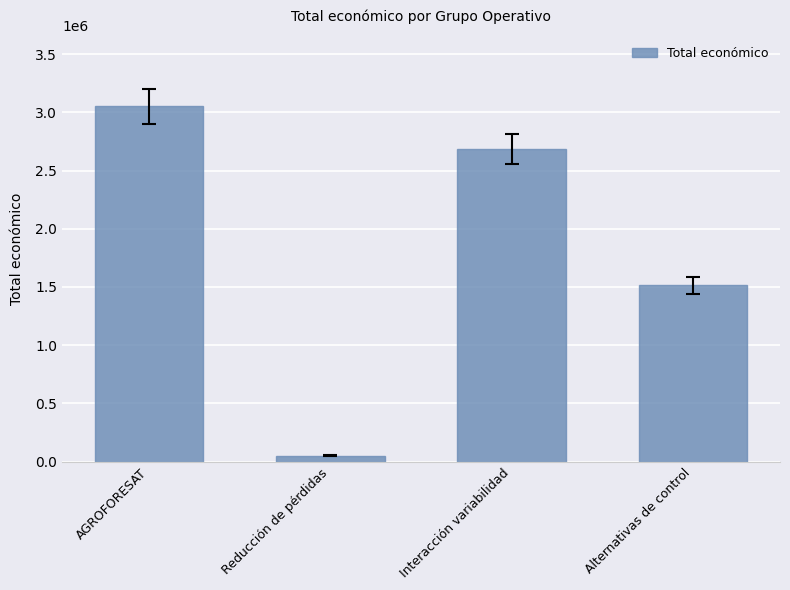

List the labels in order of value, smallest first.

Reducción de pérdidas, Alternativas de control, Interacción variabilidad, AGROFORESAT